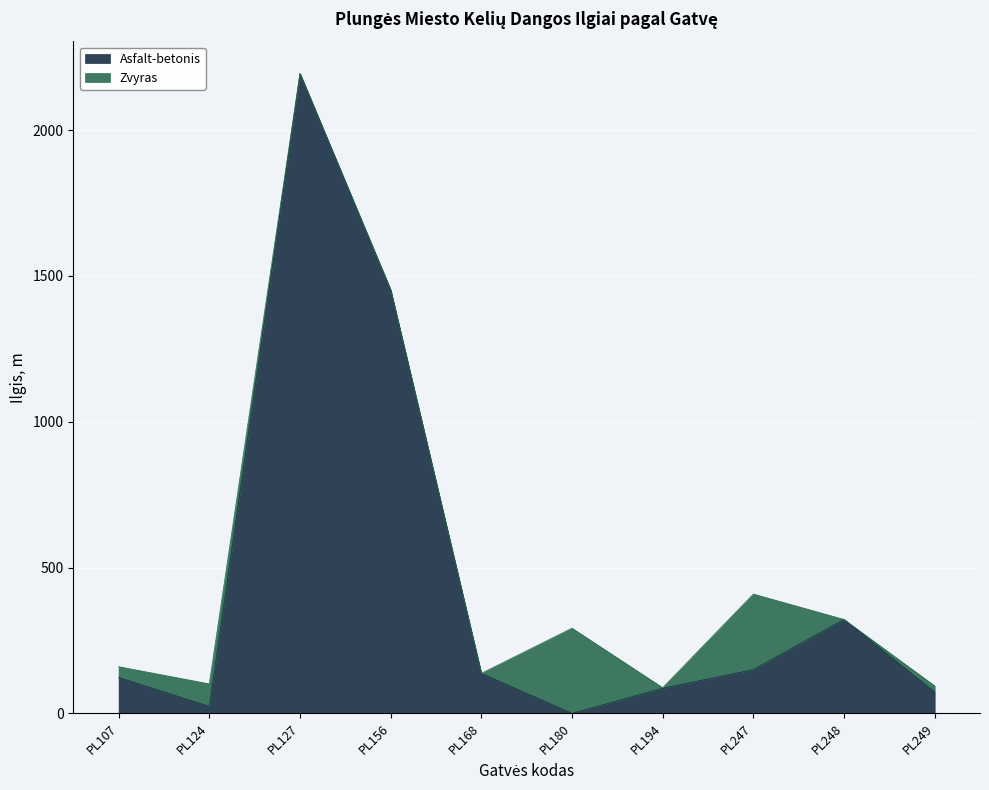

What is the total value across all series at PL247?

409